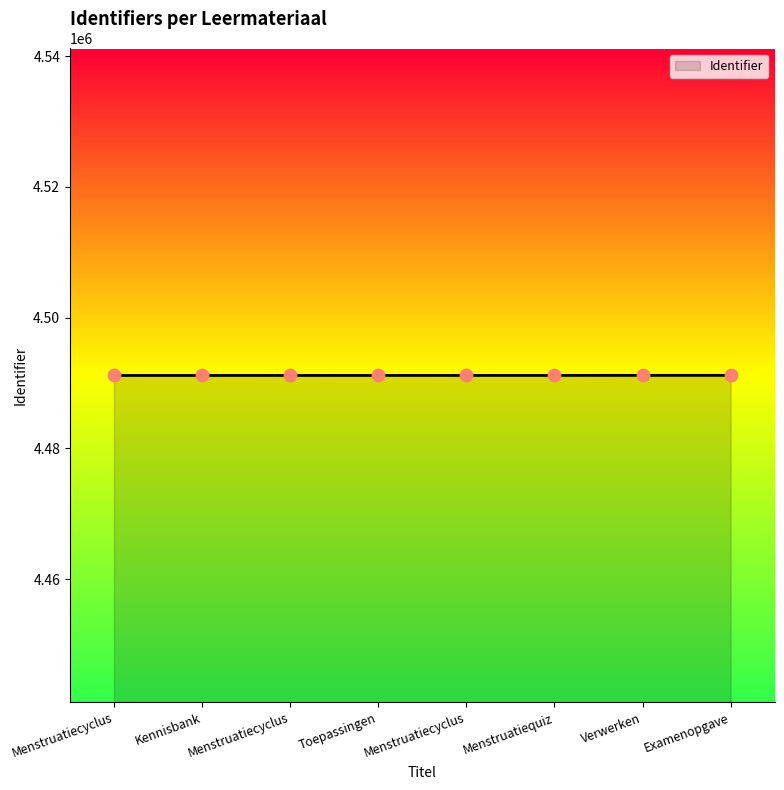

Between Menstruatiecyclus and Menstruatiecyclus, which is larger?

Menstruatiecyclus